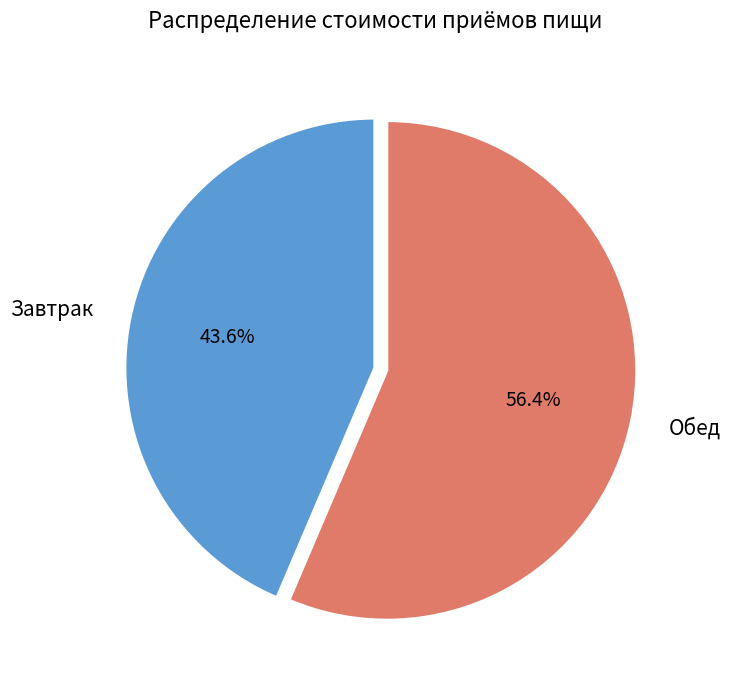

Is there any slice that represents more than half of the pie?

Yes